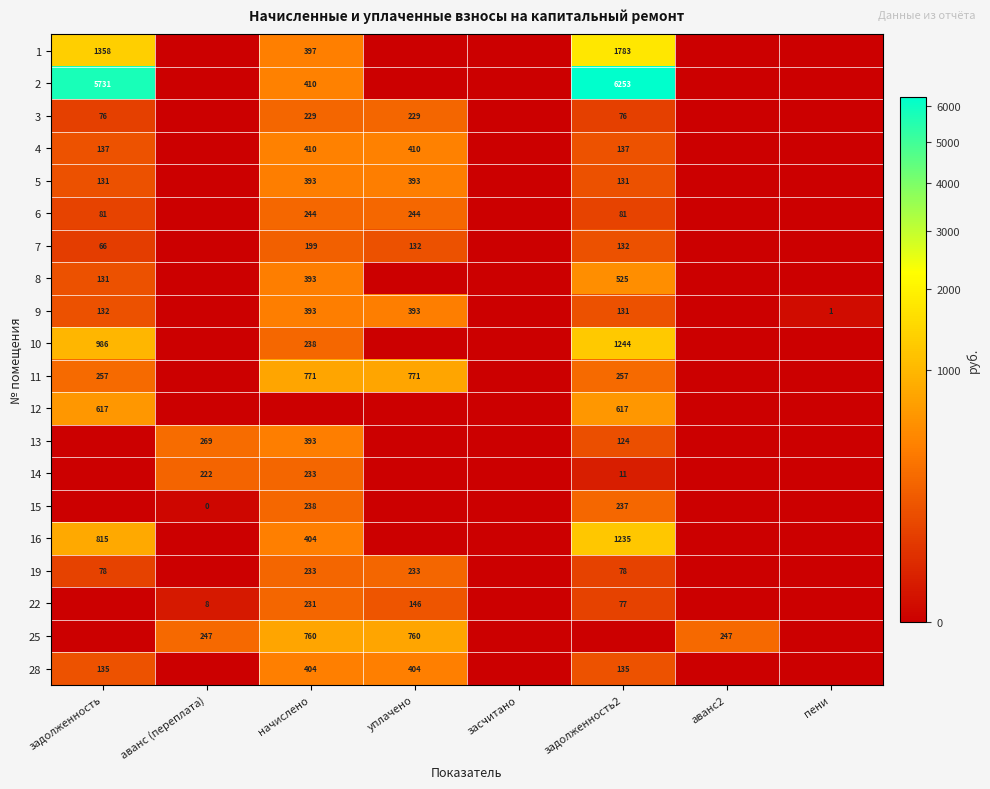

At how many categories does at least one series exceed 4679?

2